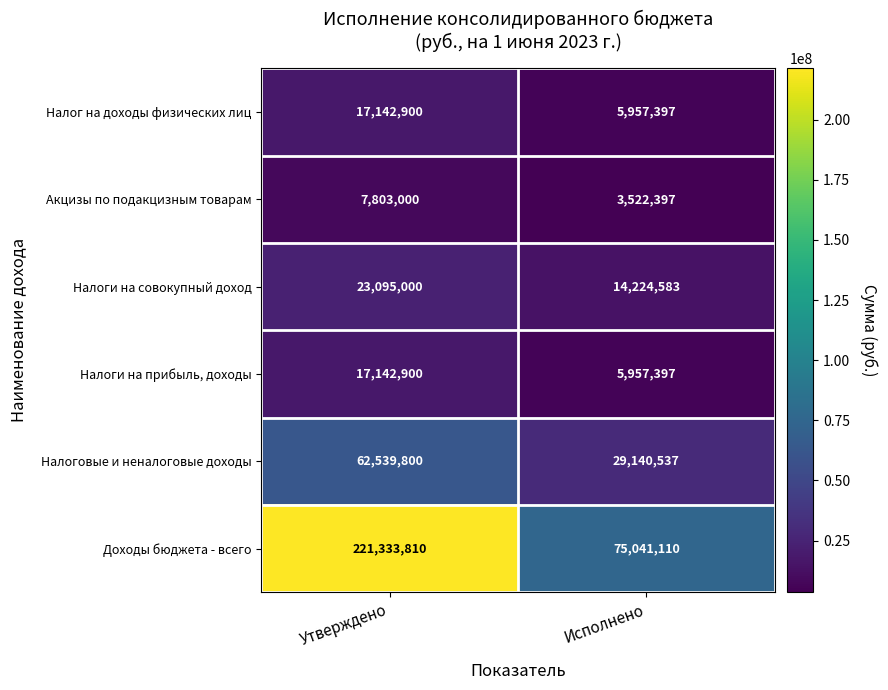

Reading left to right, list all the values displayed in this chart.

Налог на доходы физических лиц: 17142900	5957397
Акцизы по подакцизным товарам: 7803000	3522397
Налоги на совокупный доход: 23095000	14224583
Налоги на прибыль, доходы: 17142900	5957397
Налоговые и неналоговые доходы: 62539800	29140537
Доходы бюджета - всего: 221333810	75041110